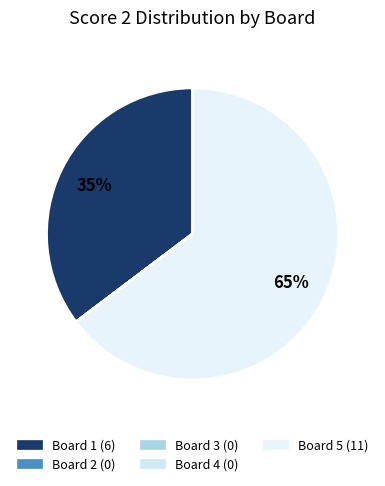

How many segments does this pie chart have?

5